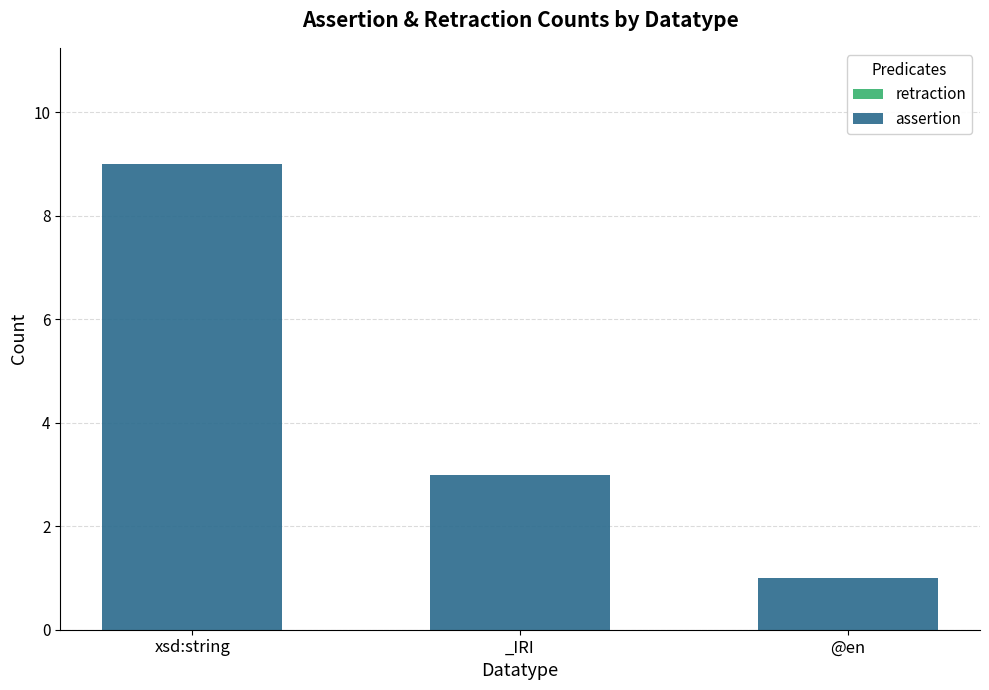

What position from the right is xsd:string?

3